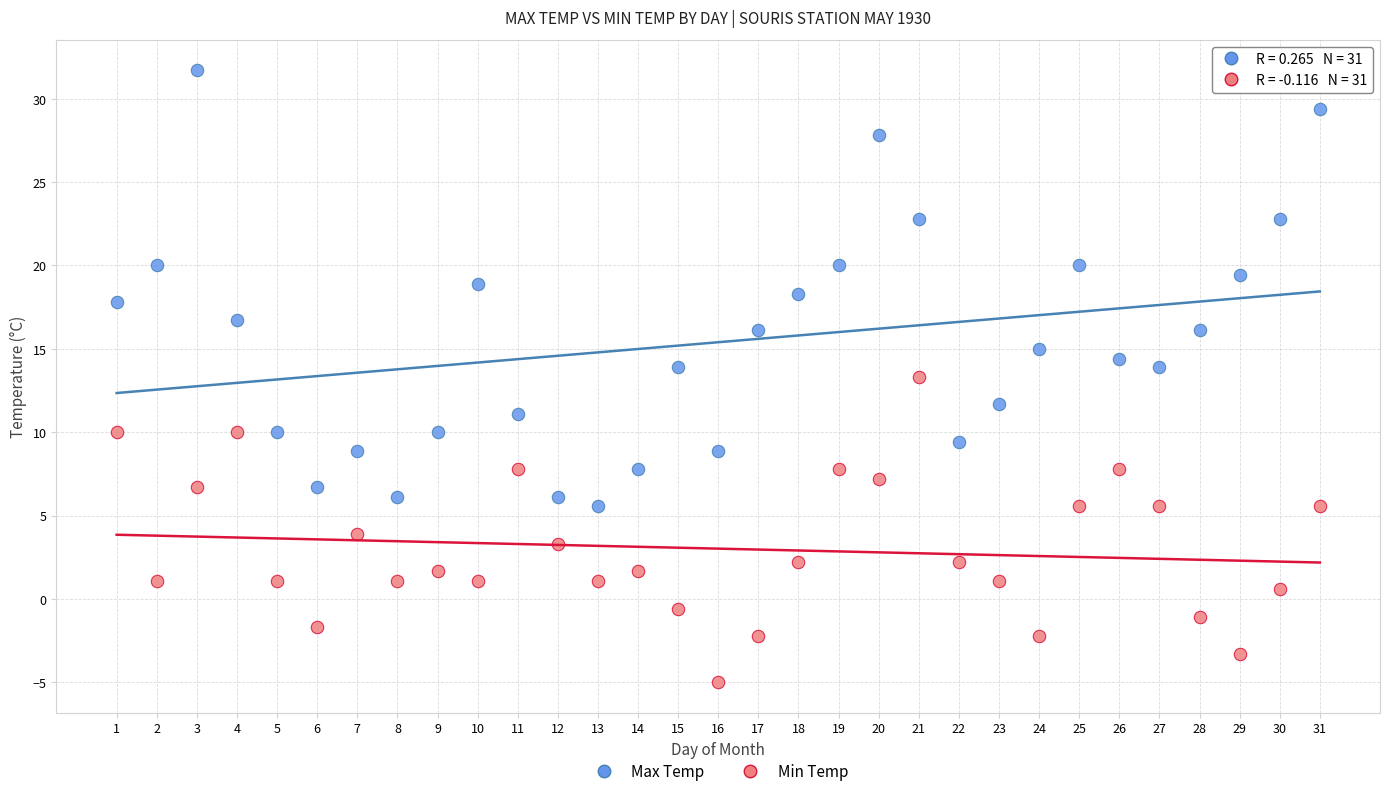

Across all data points, what is the range of X values (max minus min)?

30.0